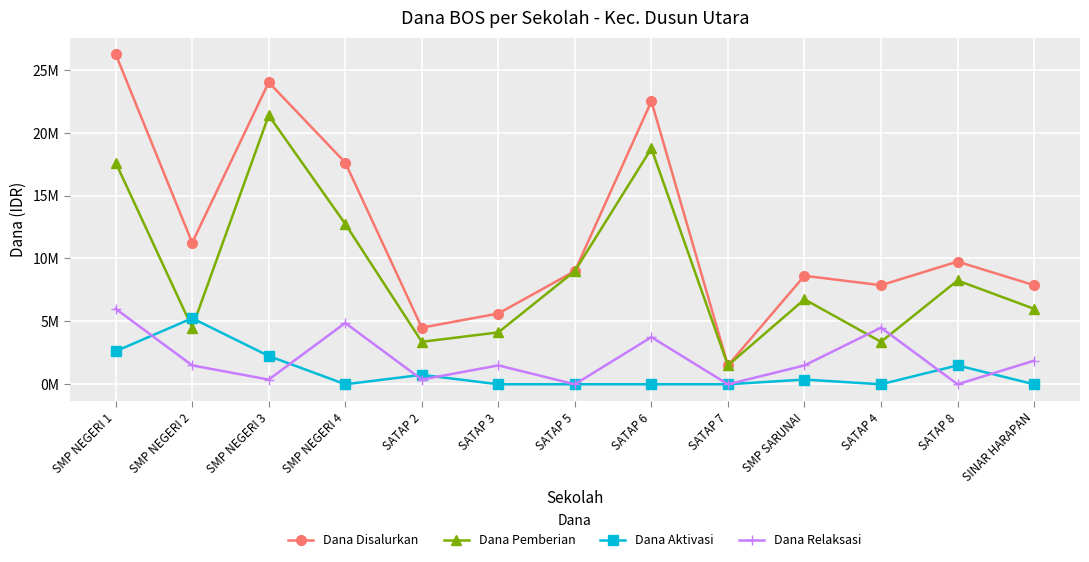

What is the greatest value displayed?

26250000